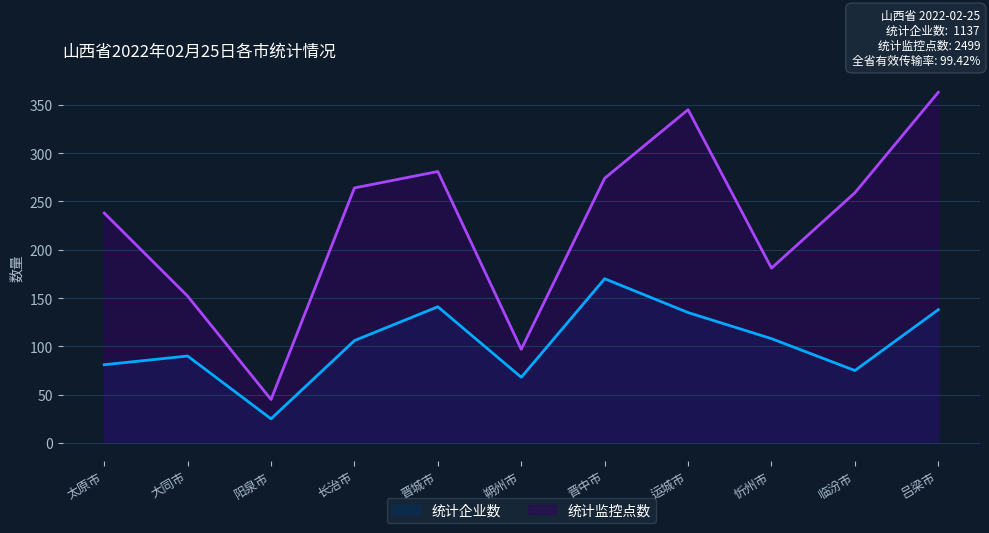

Which has a higher value, 临汾市 or 忻州市?

忻州市